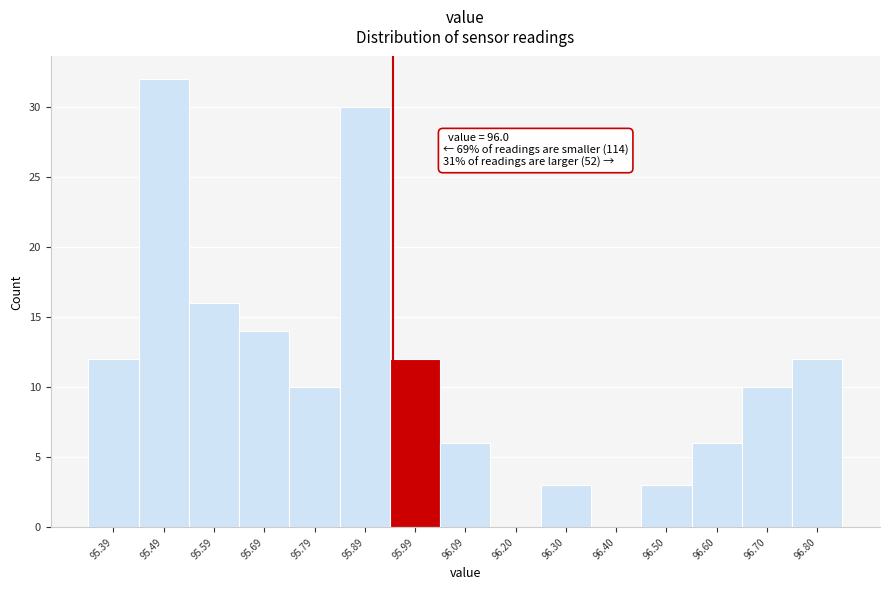

Reading left to right, transcribe all the data shown in this chart.

95.39=12	95.49=32	95.59=16	95.69=14	95.79=10	95.89=30	95.99=12	96.09=6	96.20=0	96.30=3	96.40=0	96.50=3	96.60=6	96.70=10	96.80=12